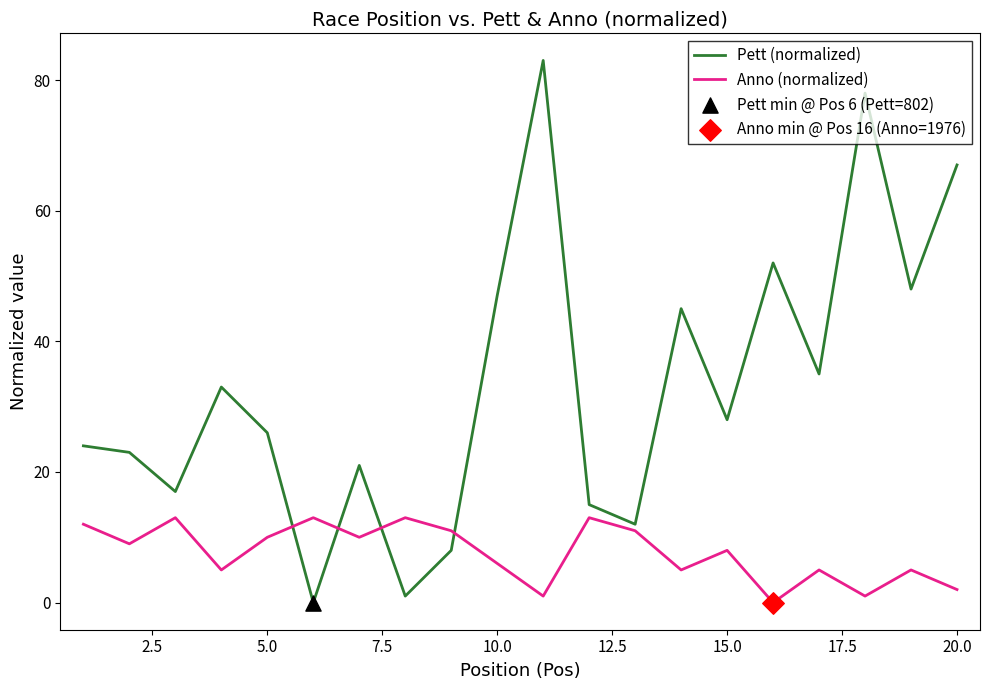

Which series has the widest spread of values?

Pett (normalized)